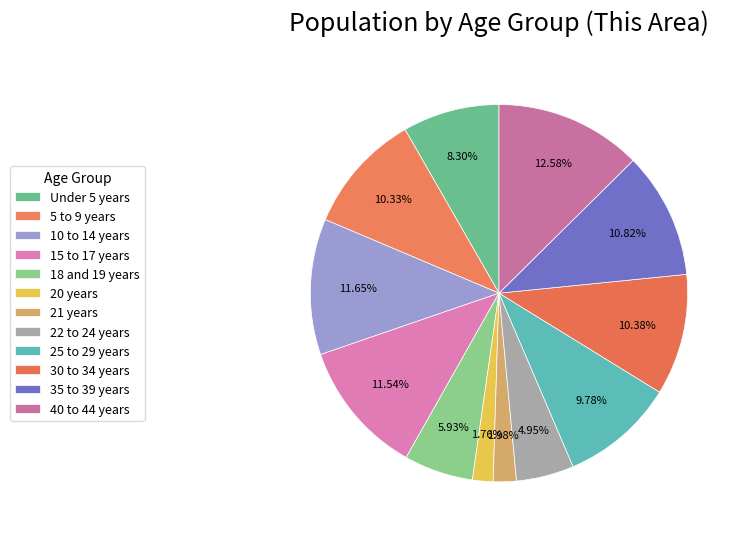

How many segments does this pie chart have?

12